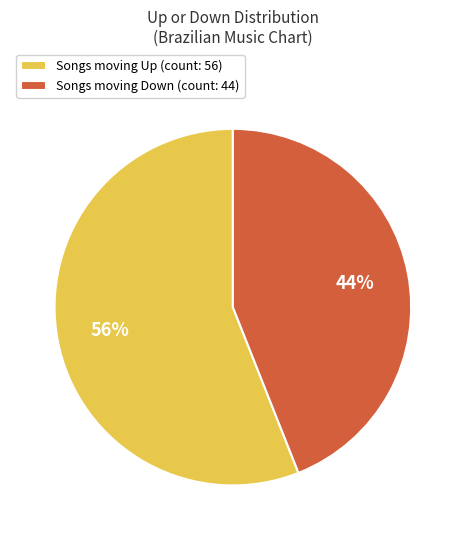

To the nearest percent, what is the difference between the largest and smallest slice percentages?

12%